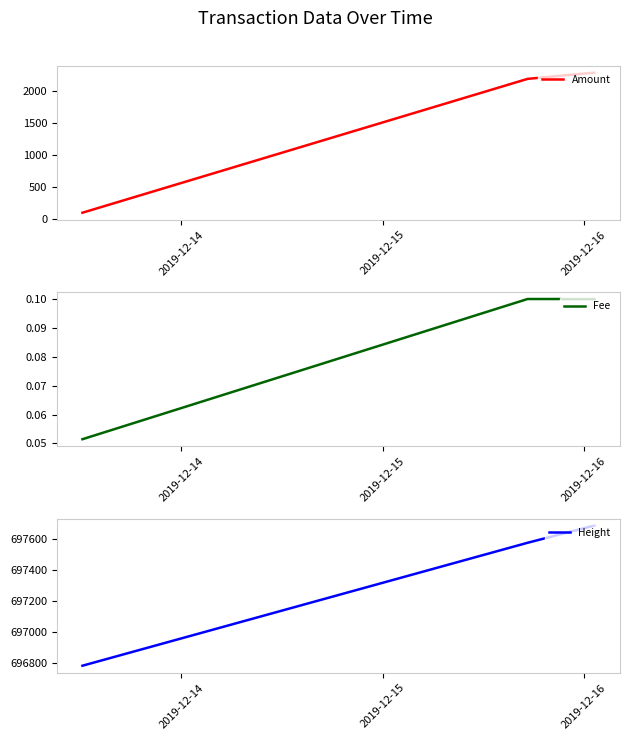

What is the minimum value for Amount?

100.0